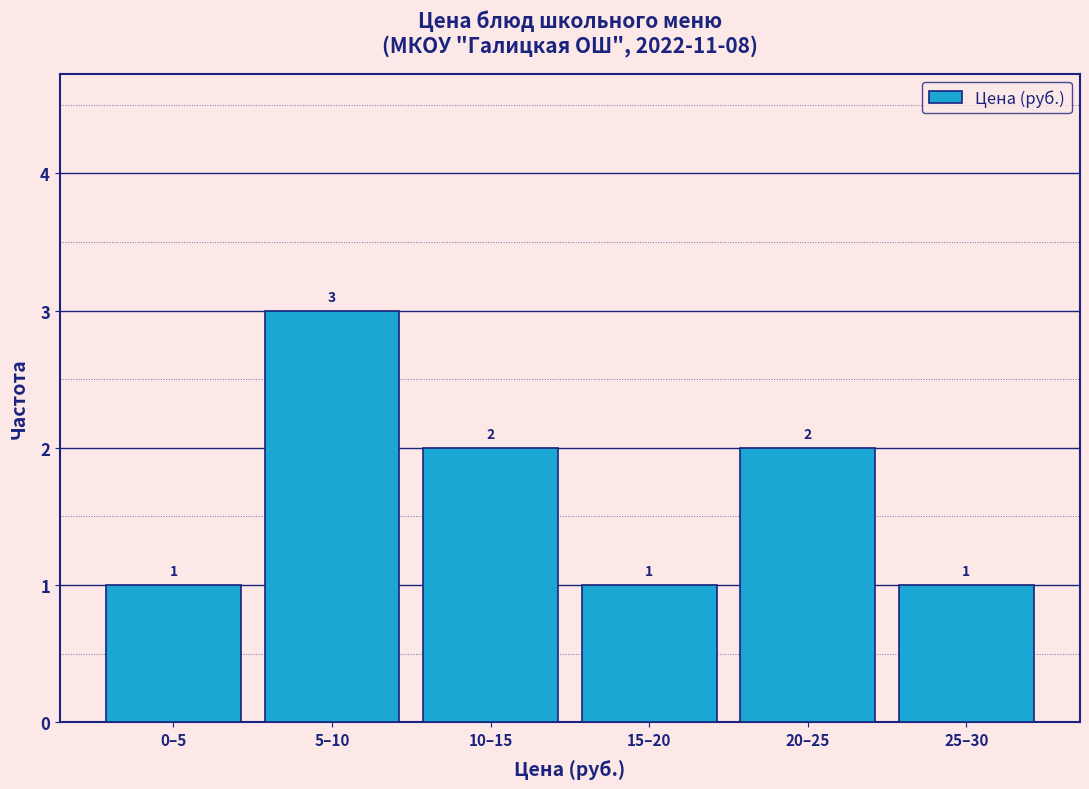

Reading right to left, transcribe all the data shown in this chart.

25–30=1	20–25=2	15–20=1	10–15=2	5–10=3	0–5=1